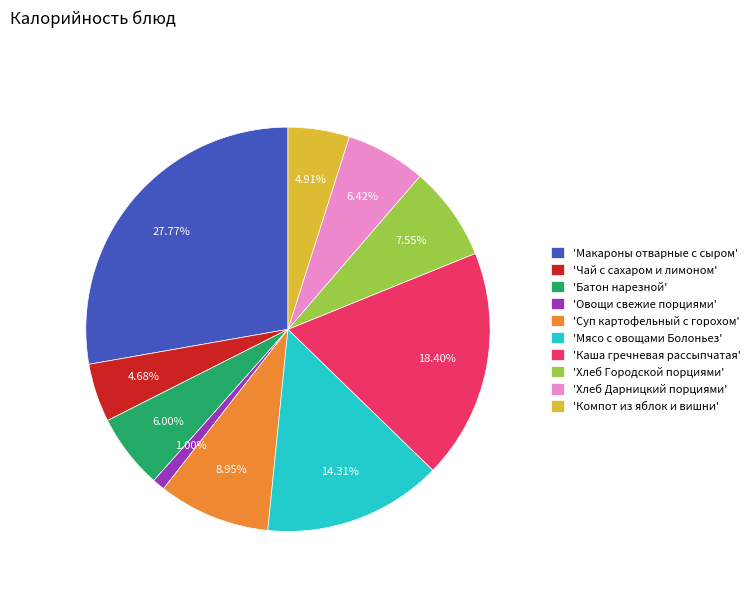

Does any single category account for the majority?

No